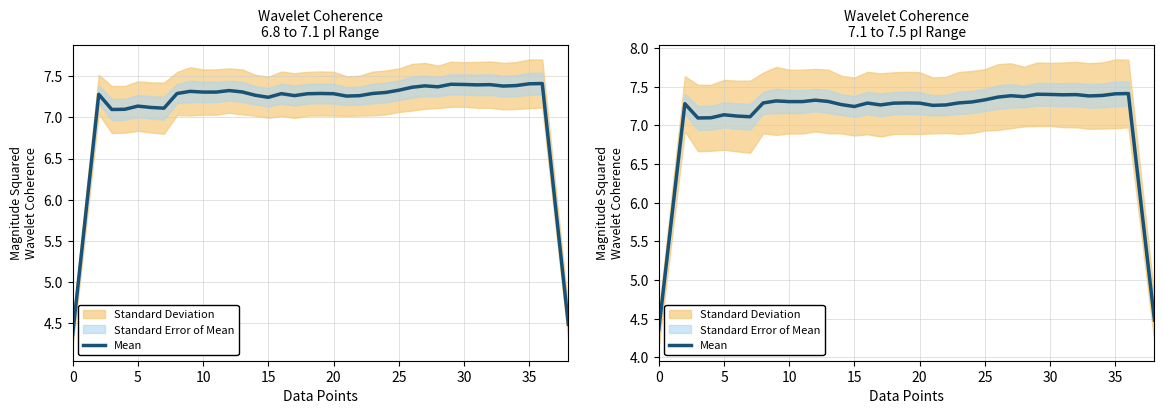

The chart shows a value of 7.3 at 24. True or false?

True